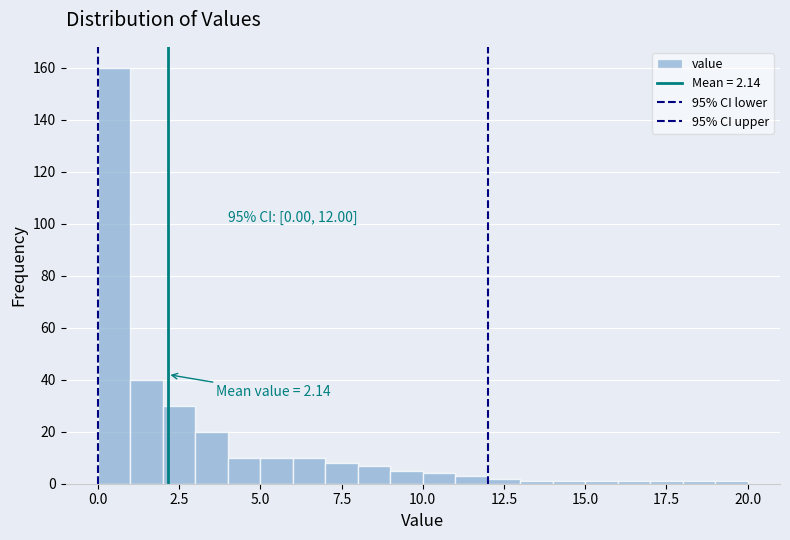

Read against the x-axis, roughly where is the centre of the tallest bar?

0.5